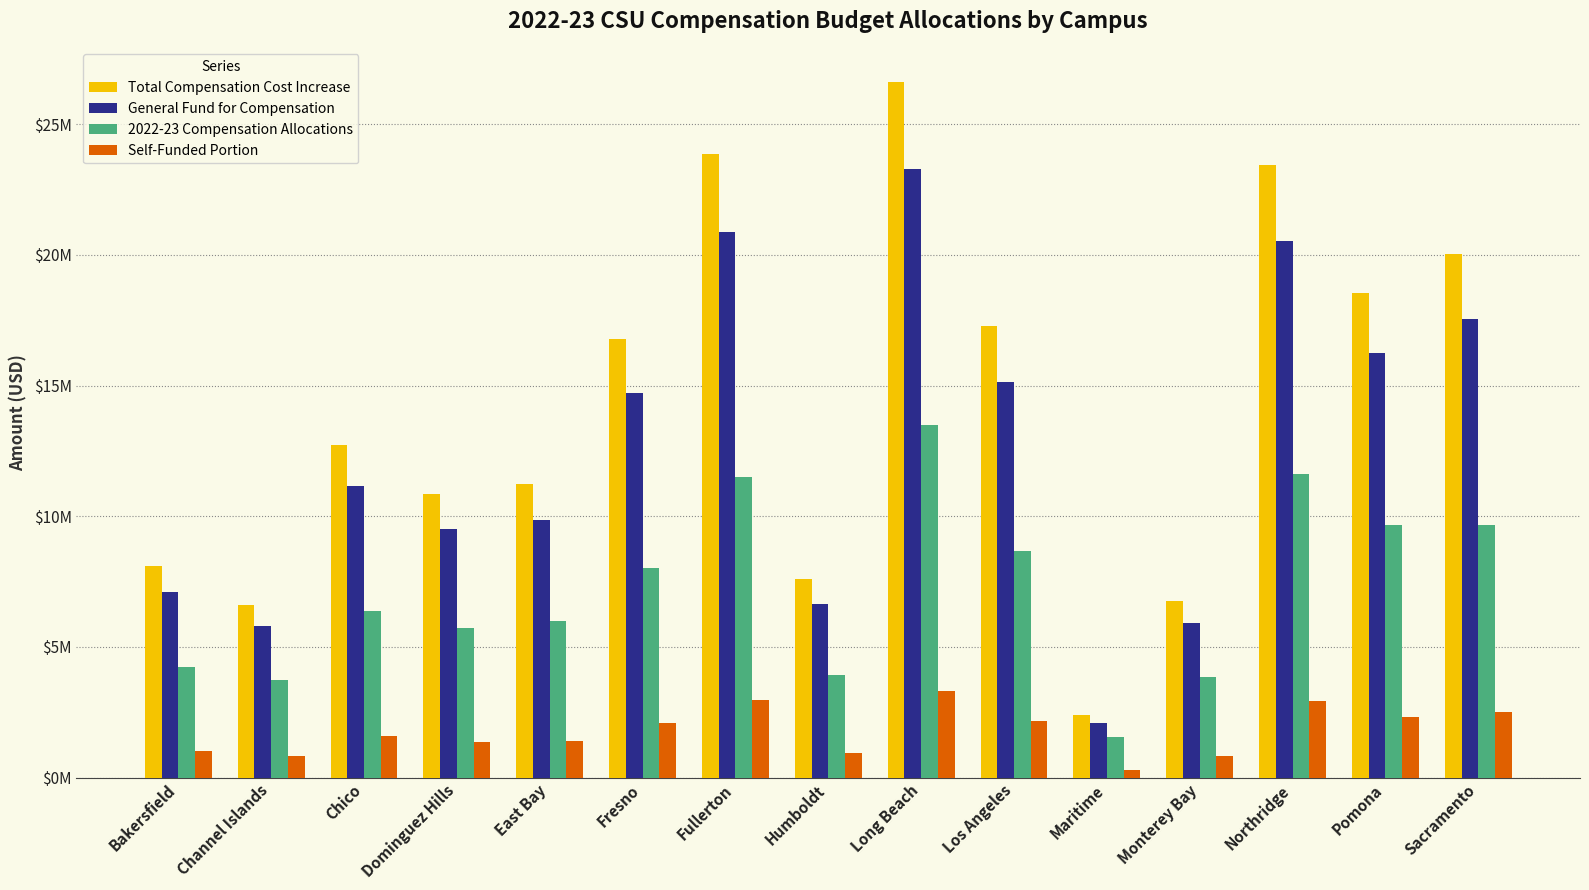

Does the chart contain stacked bars?

No